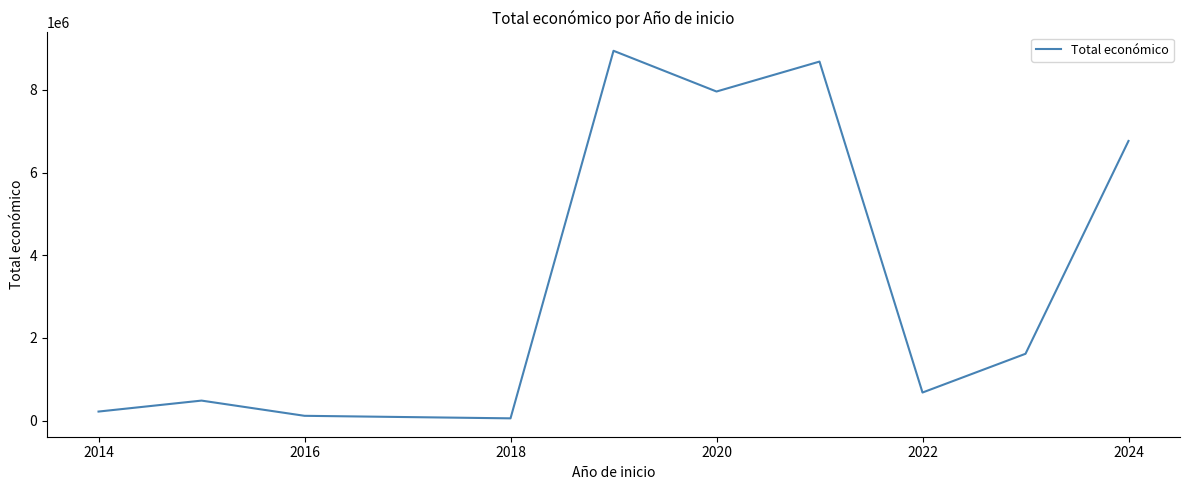

What is the difference between the second highest and minimum values?

8630365